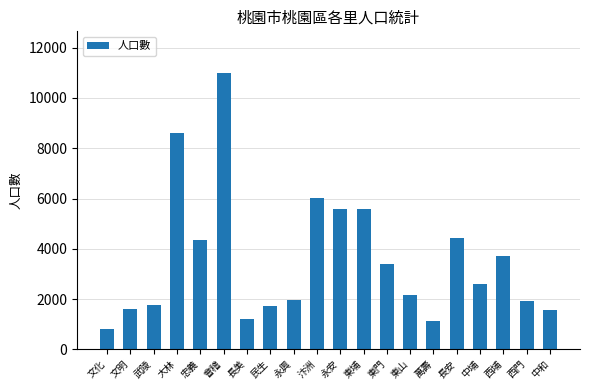

What is the difference between the maximum and minimum values?

10180